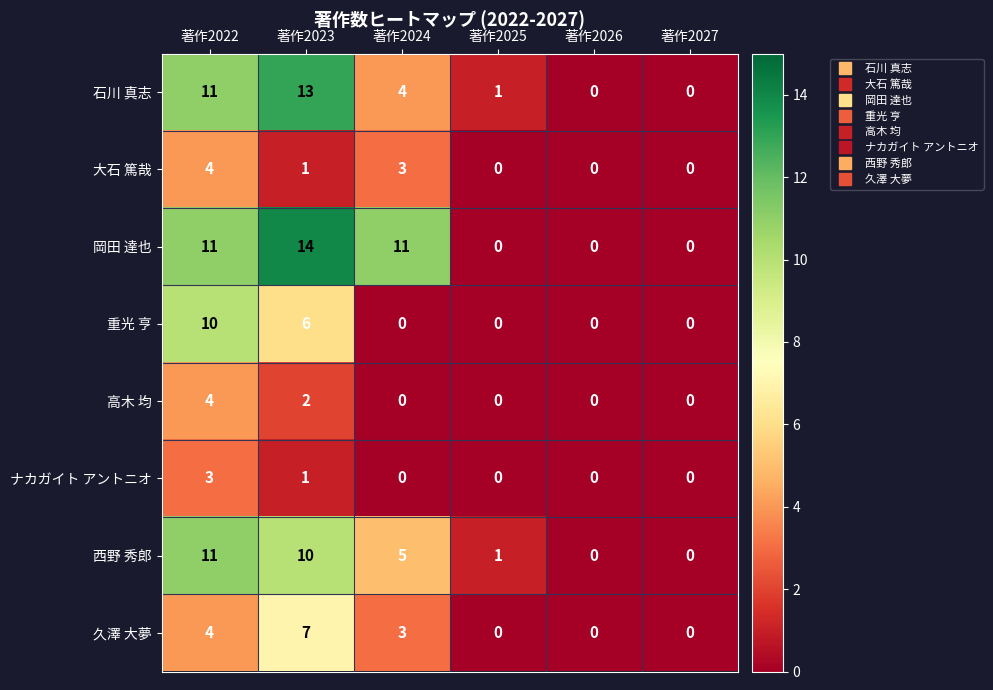

True or false: 高木 均 has a value of 2 at 著作2027.

False